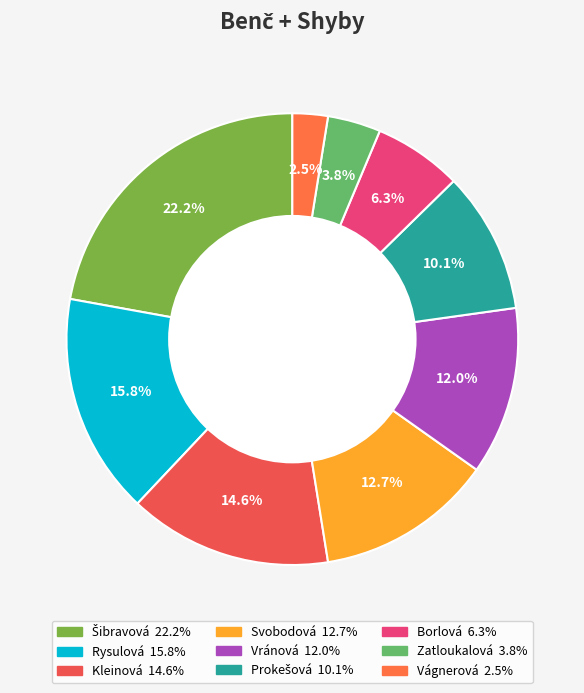

Rank the categories by value from highest to lowest.

Šibravová, Rysulová, Kleinová, Svobodová, Vránová, Prokešová, Borlová, Zatloukalová, Vágnerová